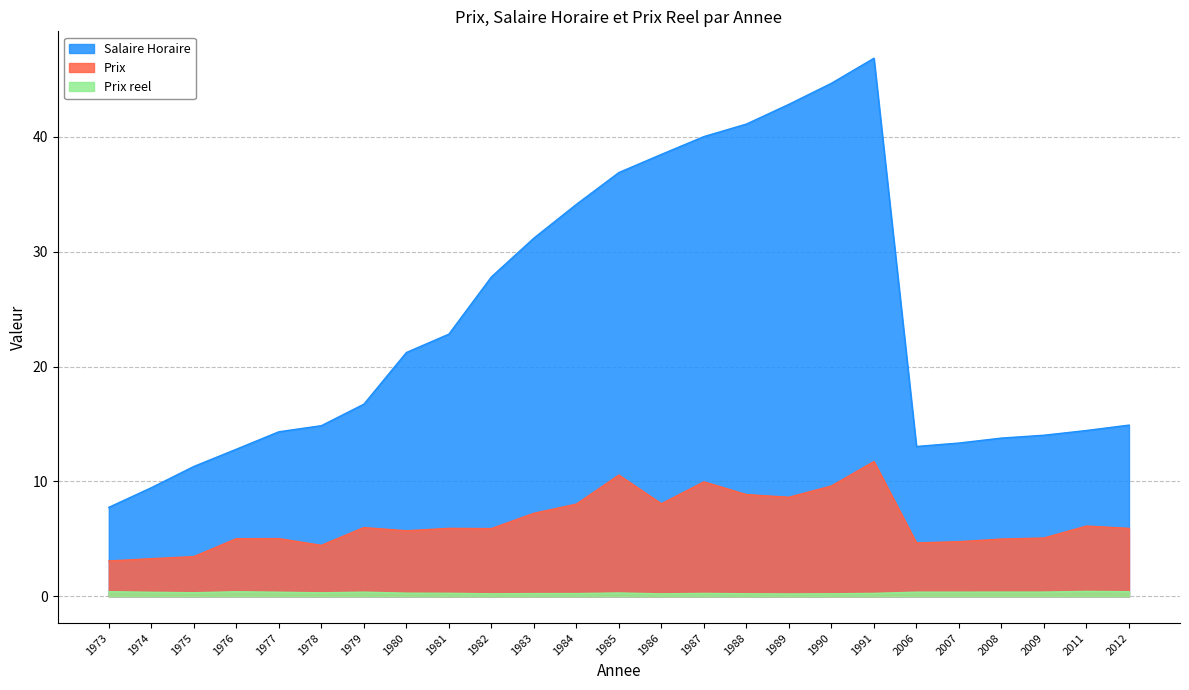

Rank the series by their maximum value, from lowest to highest.

Prix reel, Prix, Salaire Horaire